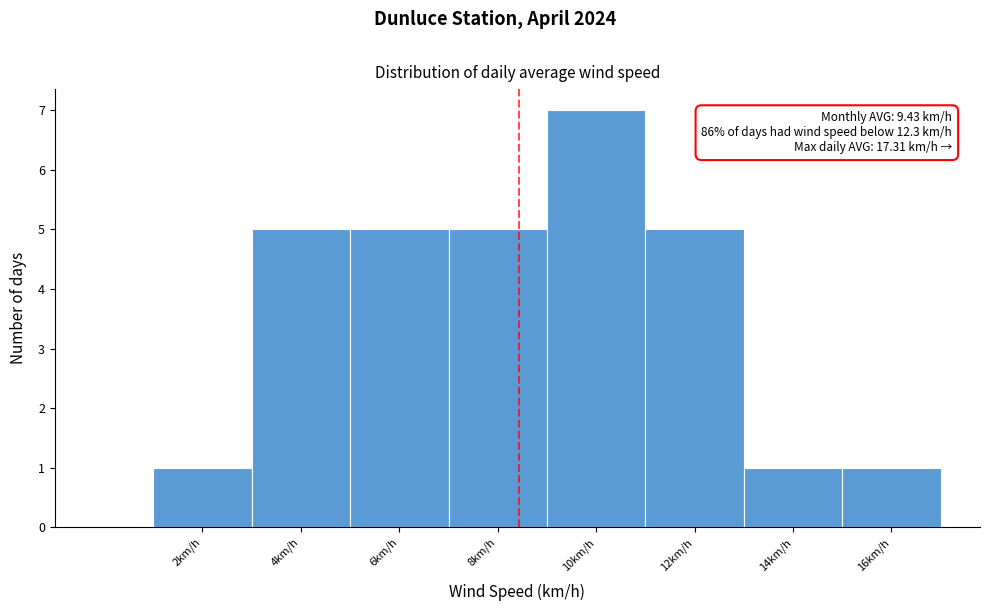

Reading right to left, list all the values displayed in this chart.

16km/h=1	14km/h=1	12km/h=5	10km/h=7	8km/h=5	6km/h=5	4km/h=5	2km/h=1